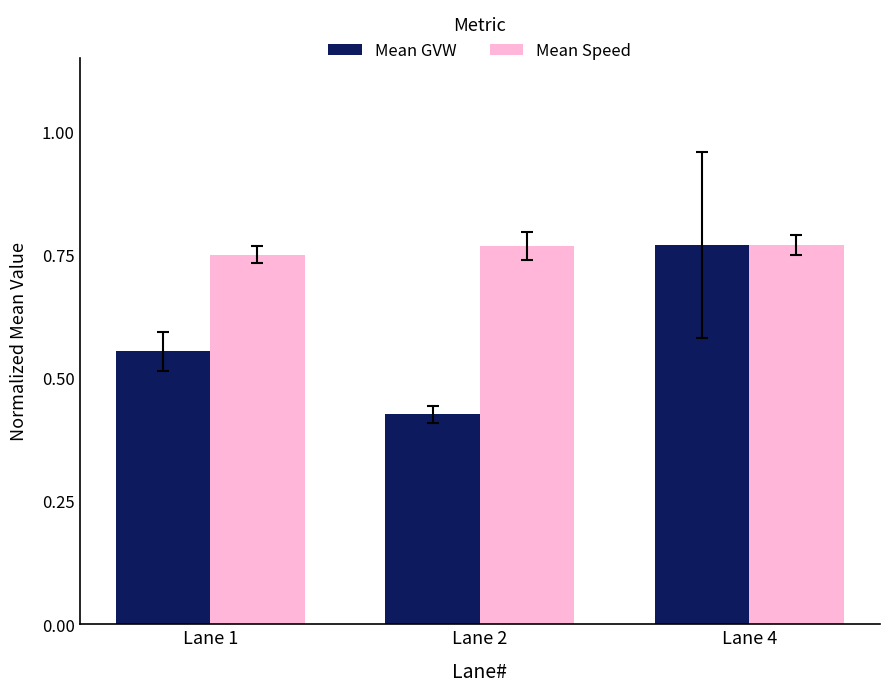

Is it true that Mean Speed equals 1.0 at Lane 2?

False